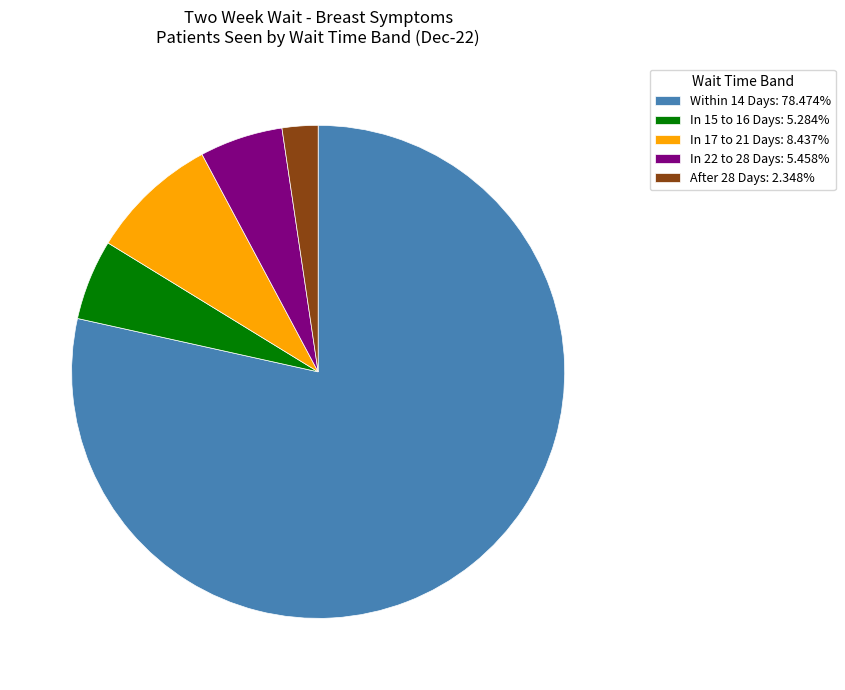

Is Within 14 Days: 78.474% the majority of the pie?

Yes